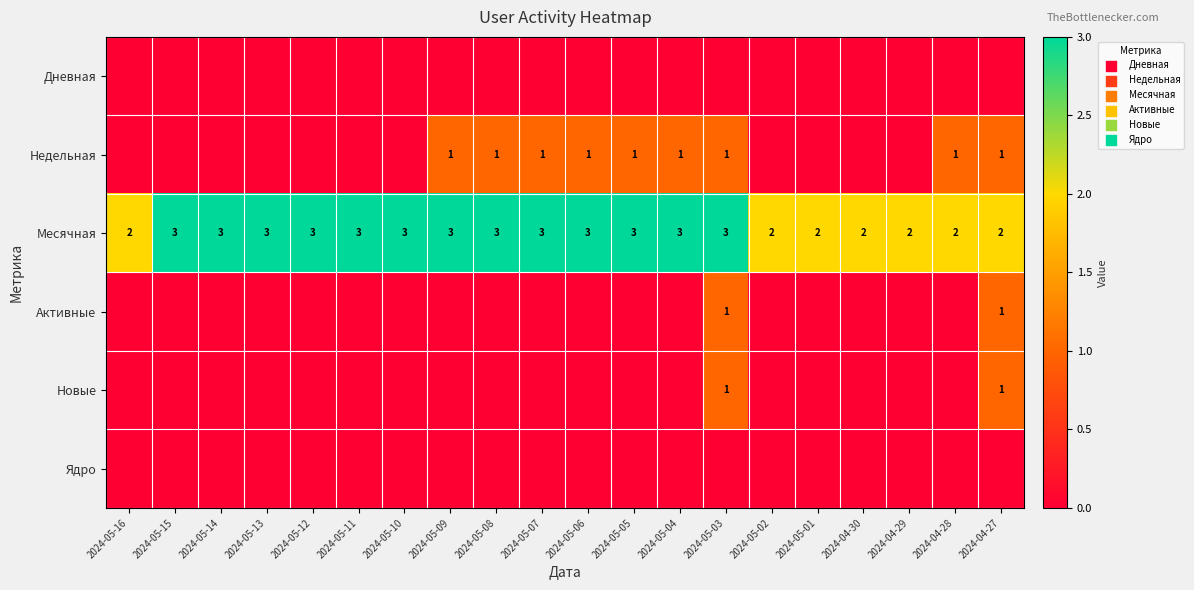

The Новые series shows 1 at 2024-05-03. True or false?

True